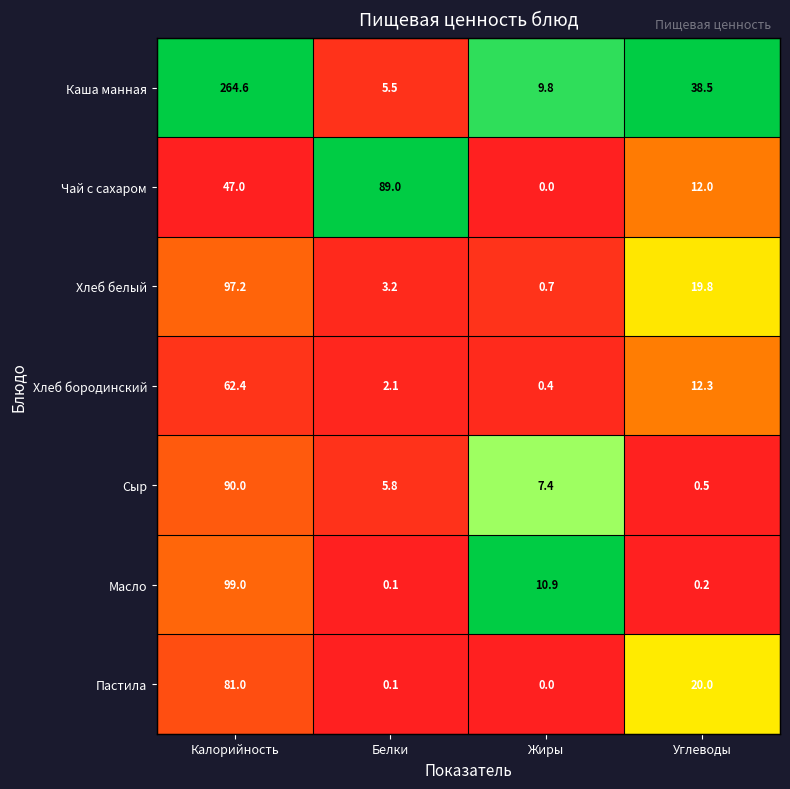

Rank the series by their maximum value, from lowest to highest.

Хлеб бородинский, Пастила, Чай с сахаром, Сыр, Хлеб белый, Масло, Каша манная